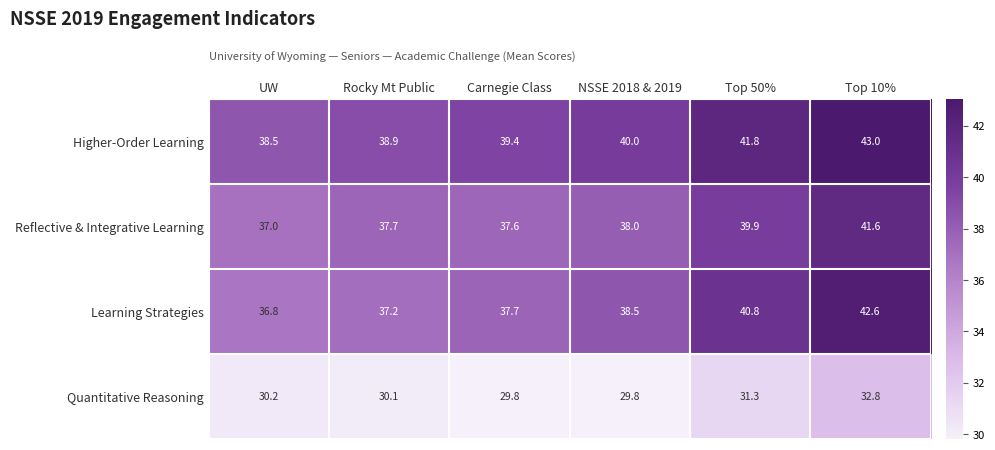

Where does the Learning Strategies series first go above 38?

NSSE 2018 & 2019